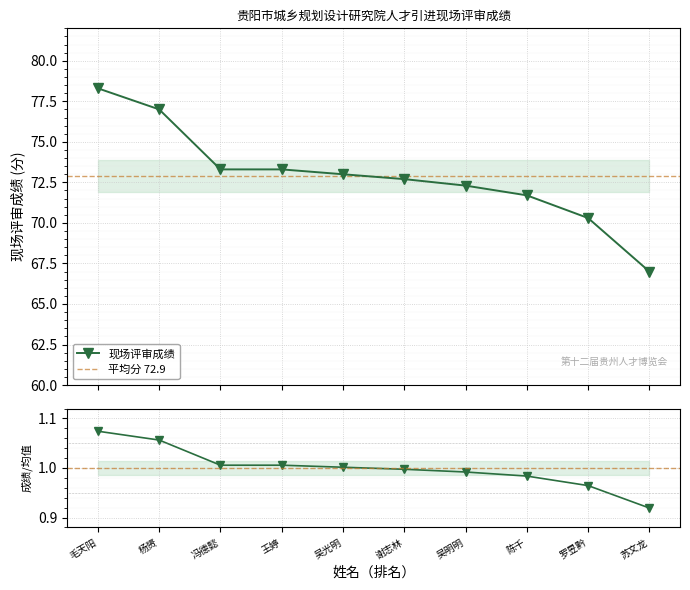

Which label corresponds to the largest value in the chart?

毛天阳